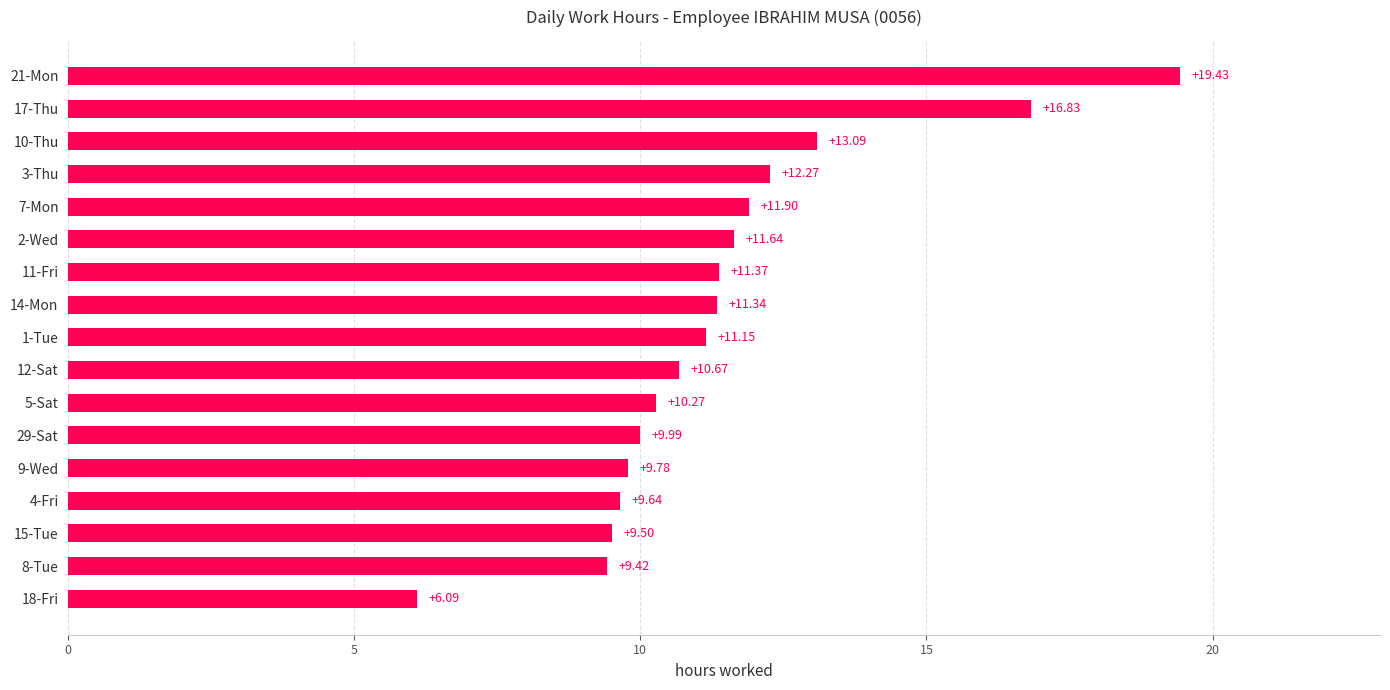

What is the difference between the maximum and minimum values?

13.3